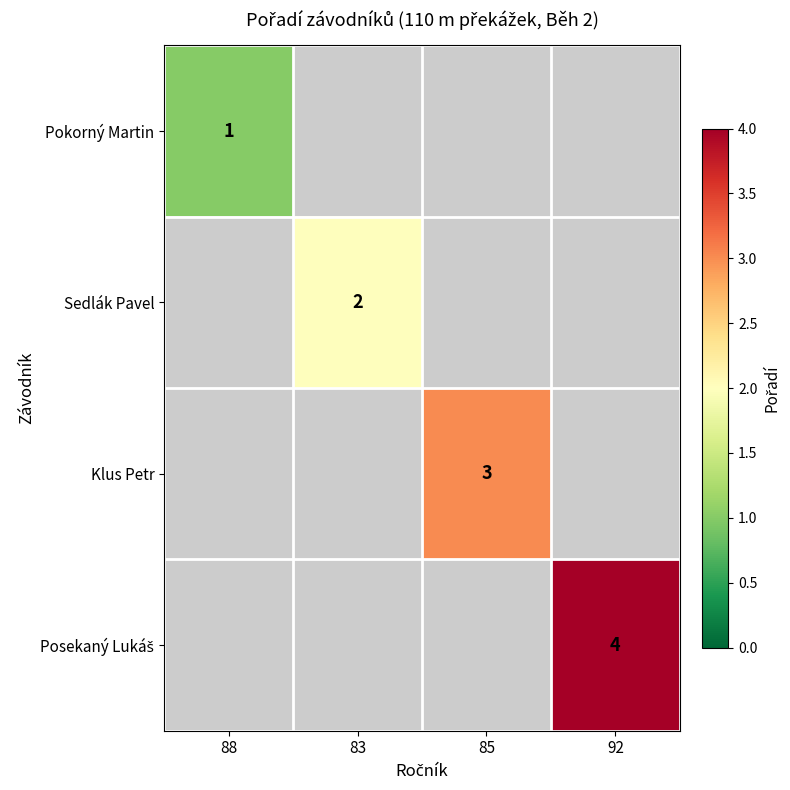

Is it true that Pokorný Martin equals 1 at 88?

True